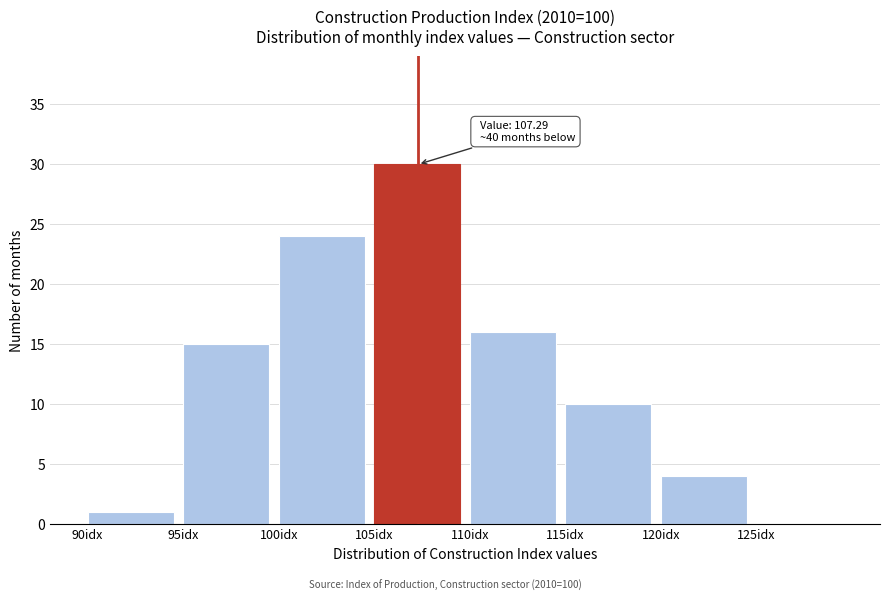

Which range on the x-axis has the tallest bar?

105 to 110